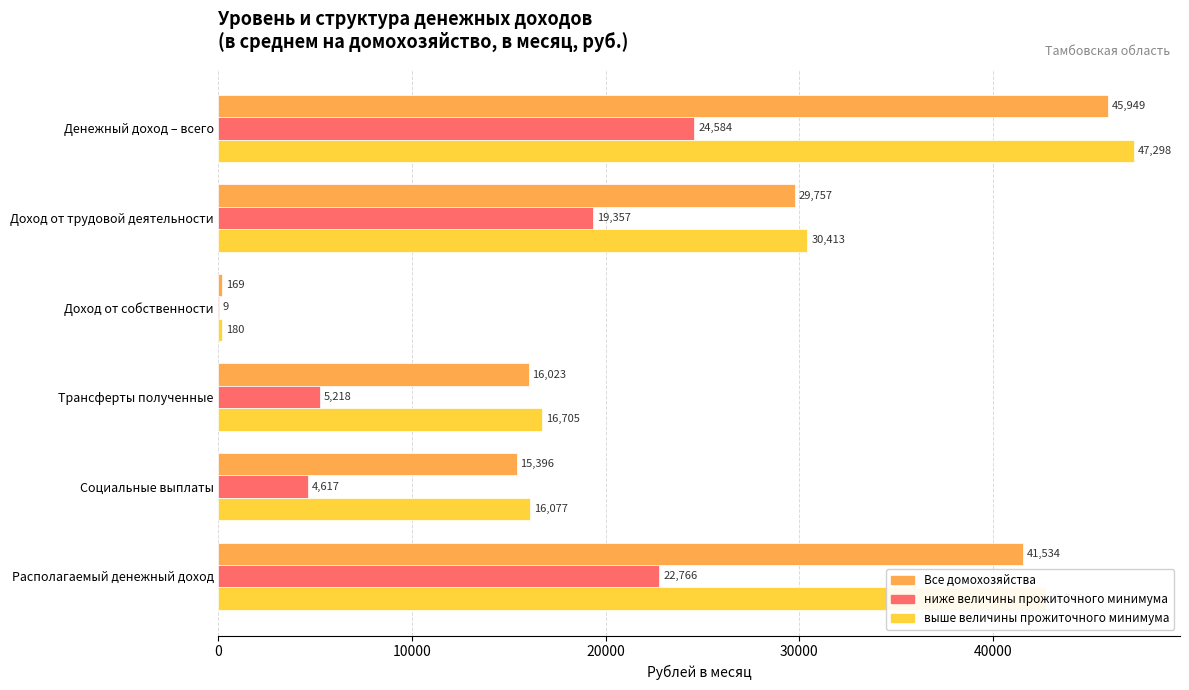

What are all the series names shown in the legend?

Все домохозяйства, ниже величины прожиточного минимума, выше величины прожиточного минимума